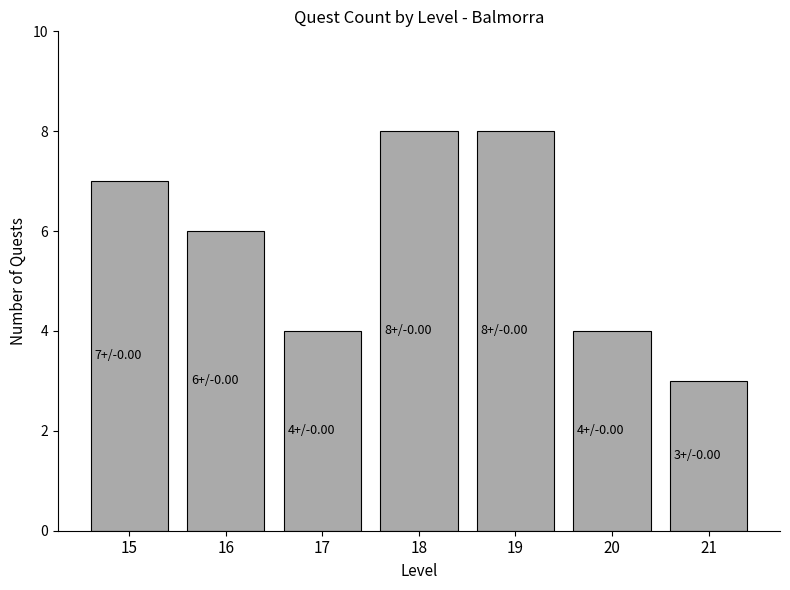

The chart shows a value of 6 at 20. True or false?

False